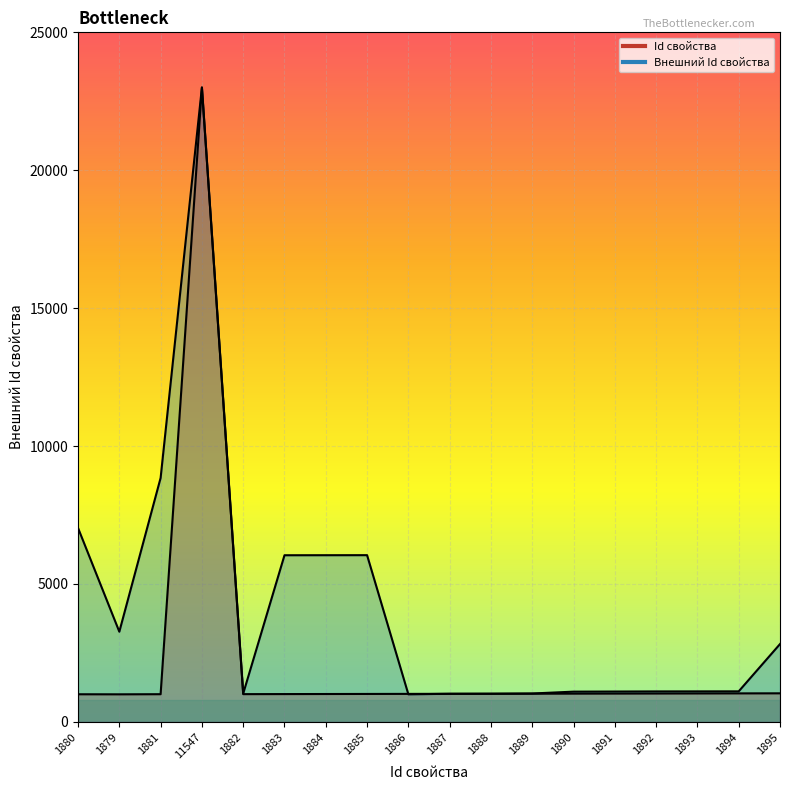

Is it true that Id свойства equals 1031.9 at 1893?

True